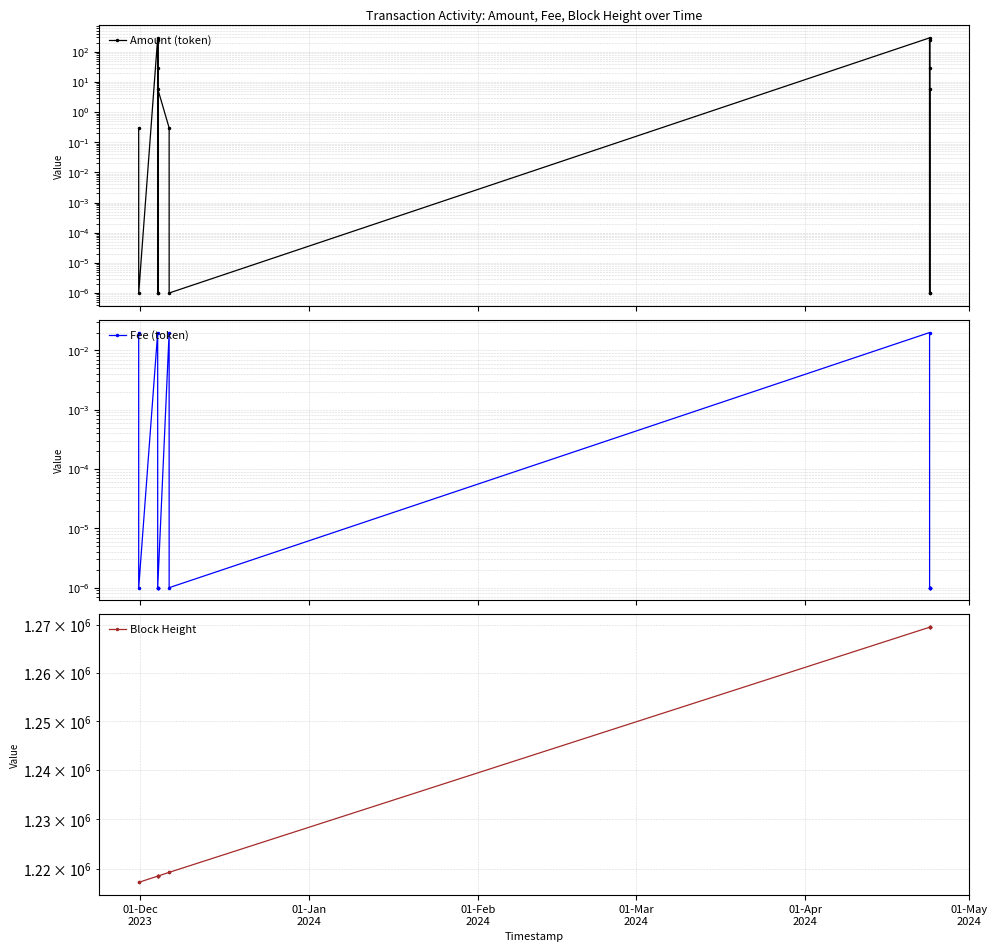

Which series has the widest spread of values?

Block Height